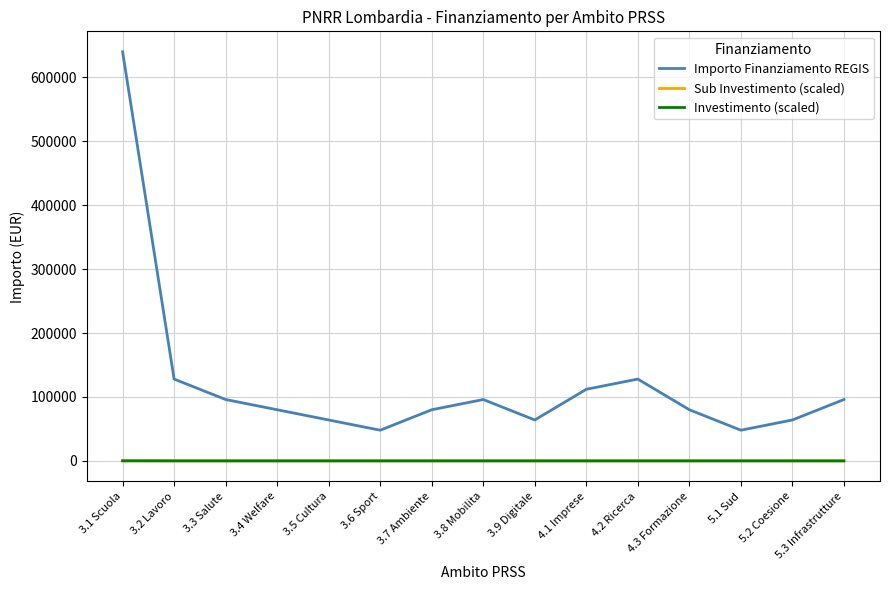

True or false: Importo Finanziamento REGIS and Sub Investimento (scaled) cross at least once.

False